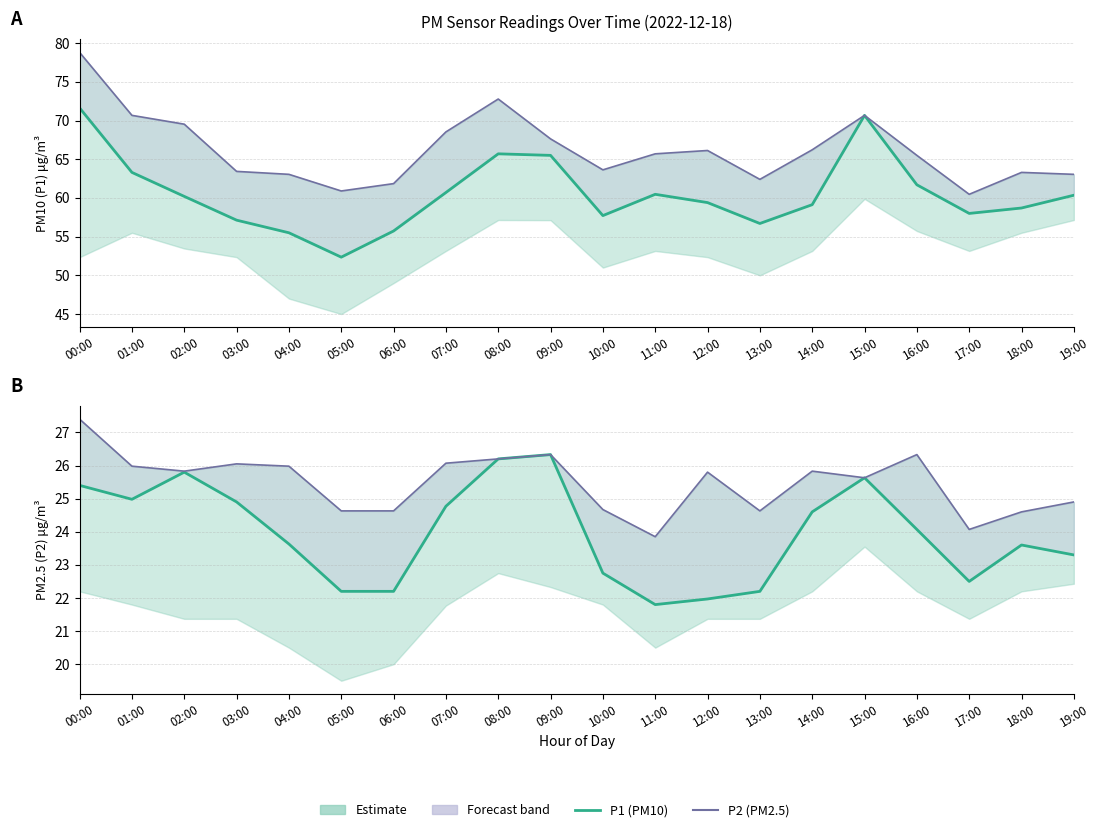

How many lines are shown in the chart?

4